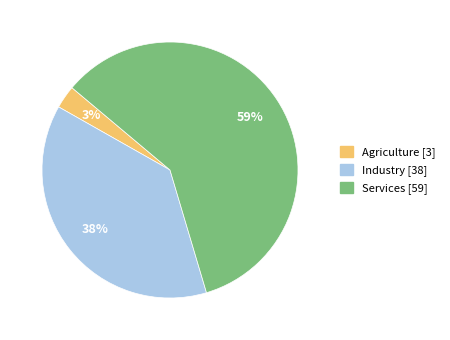

To the nearest percent, what is the average slice percentage?

33%